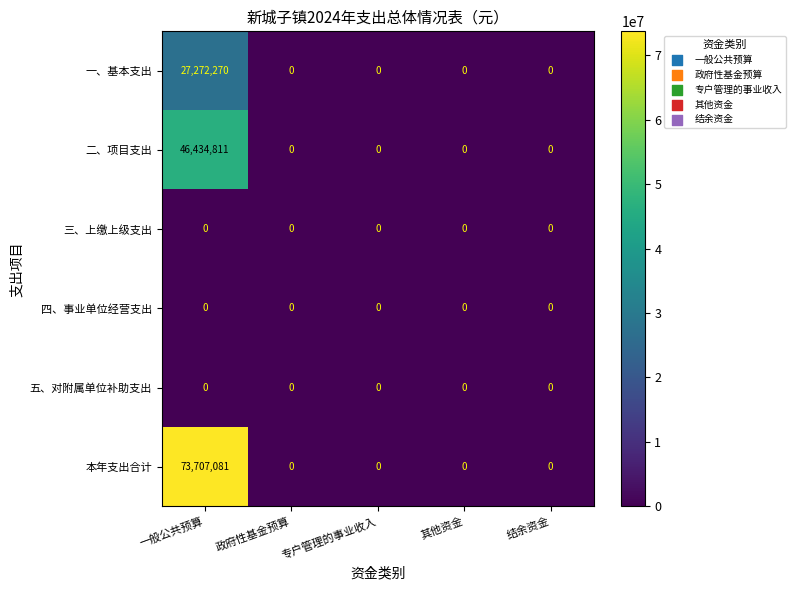

Reading left to right, extract all data points from this chart.

一、基本支出: 一般公共预算=27272270	政府性基金预算=0	专户管理的事业收入=0	其他资金=0	结余资金=0
二、项目支出: 一般公共预算=46434811	政府性基金预算=0	专户管理的事业收入=0	其他资金=0	结余资金=0
三、上缴上级支出: 一般公共预算=0	政府性基金预算=0	专户管理的事业收入=0	其他资金=0	结余资金=0
四、事业单位经营支出: 一般公共预算=0	政府性基金预算=0	专户管理的事业收入=0	其他资金=0	结余资金=0
五、对附属单位补助支出: 一般公共预算=0	政府性基金预算=0	专户管理的事业收入=0	其他资金=0	结余资金=0
本年支出合计: 一般公共预算=73707081	政府性基金预算=0	专户管理的事业收入=0	其他资金=0	结余资金=0